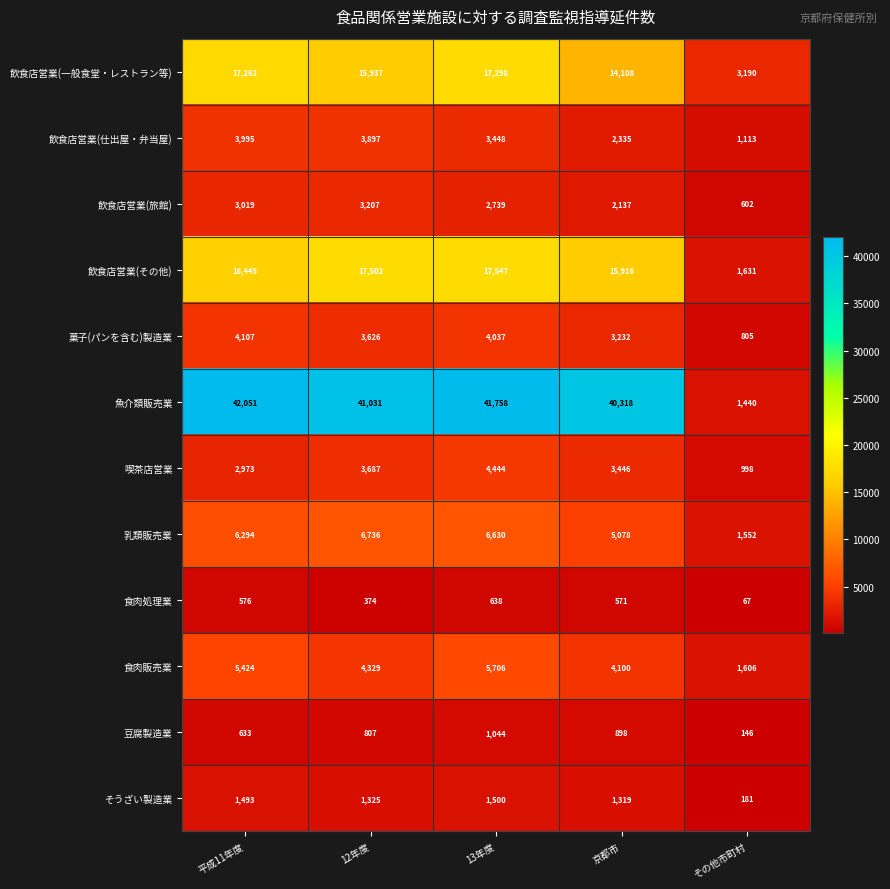

What is the spread (max minus min) of values at 13年度?

41120